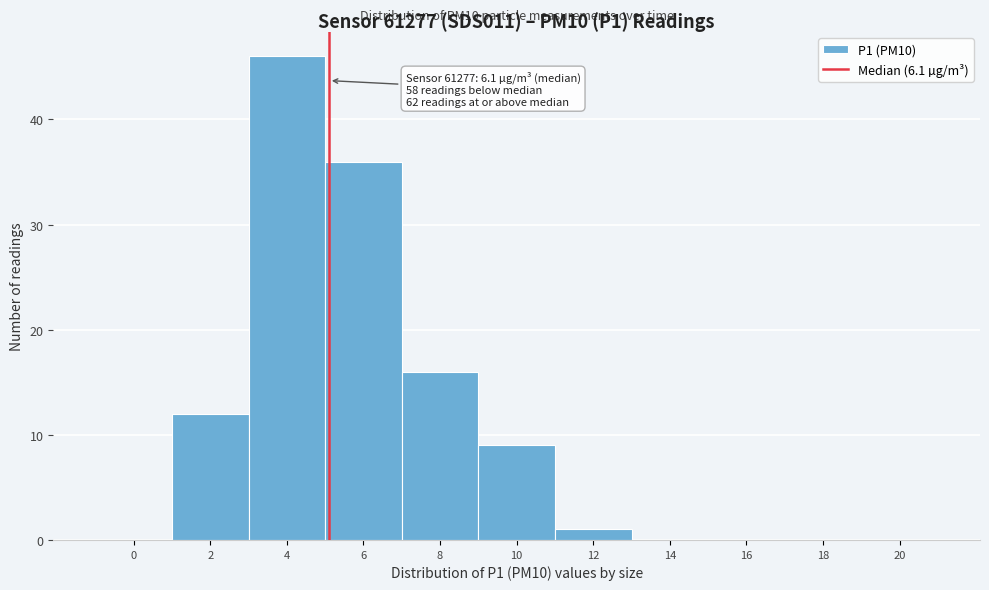

Reading right to left, extract all data points from this chart.

20=0	18=0	16=0	14=0	12=1	10=9	8=16	6=36	4=46	2=12	0=0